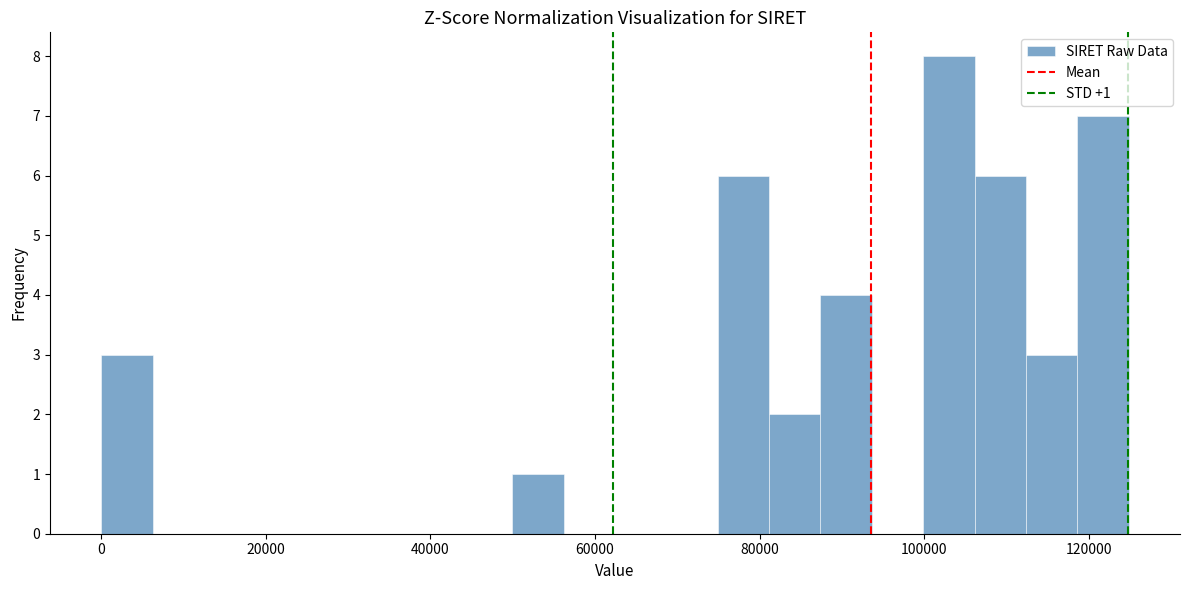

Around what value on the x-axis is the tallest bar? Give the approximate position of its centre, as read against the axis.

104000